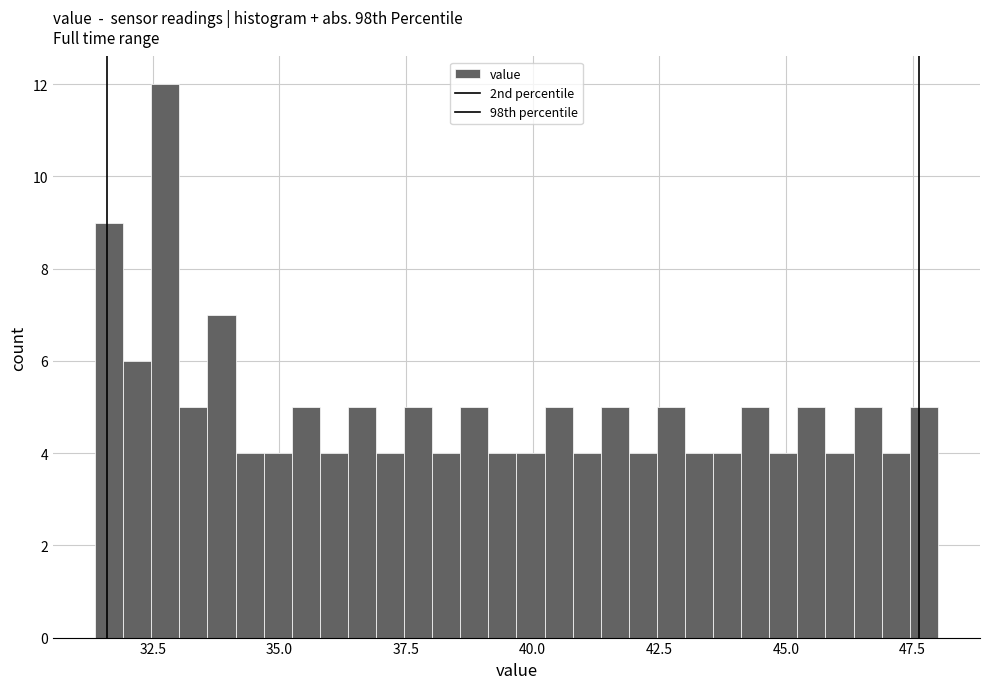

Read against the x-axis, roughly where is the centre of the tallest bar?

32.5